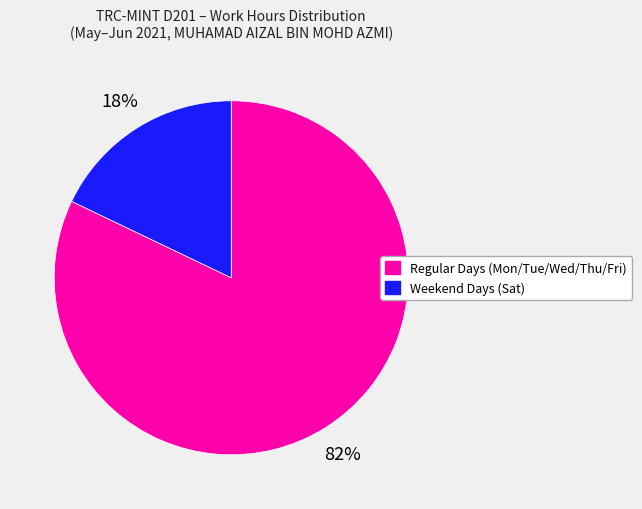

Is there a majority slice in this chart?

Yes